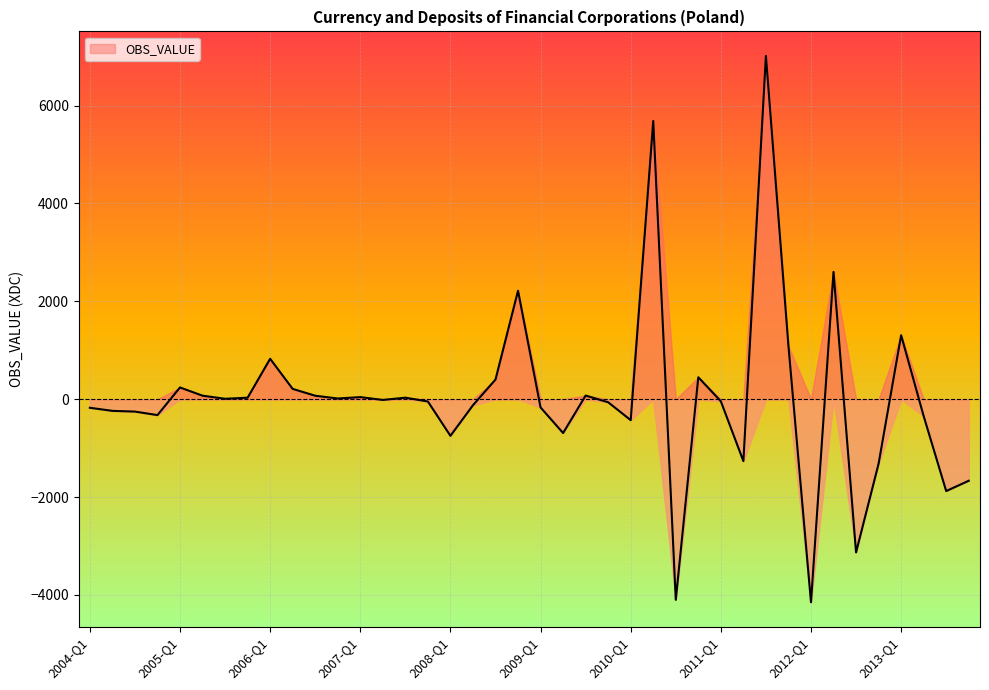

What is the maximum value shown in the chart?

7016.5